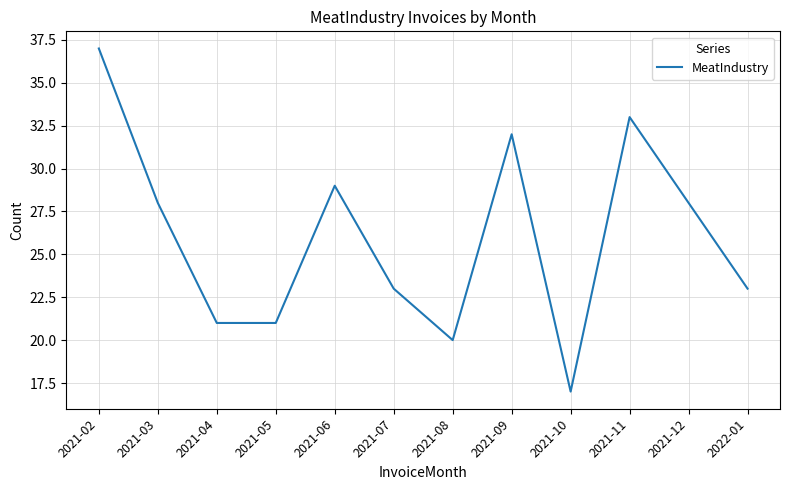

Between 2021-08 and 2021-02, which is larger?

2021-02